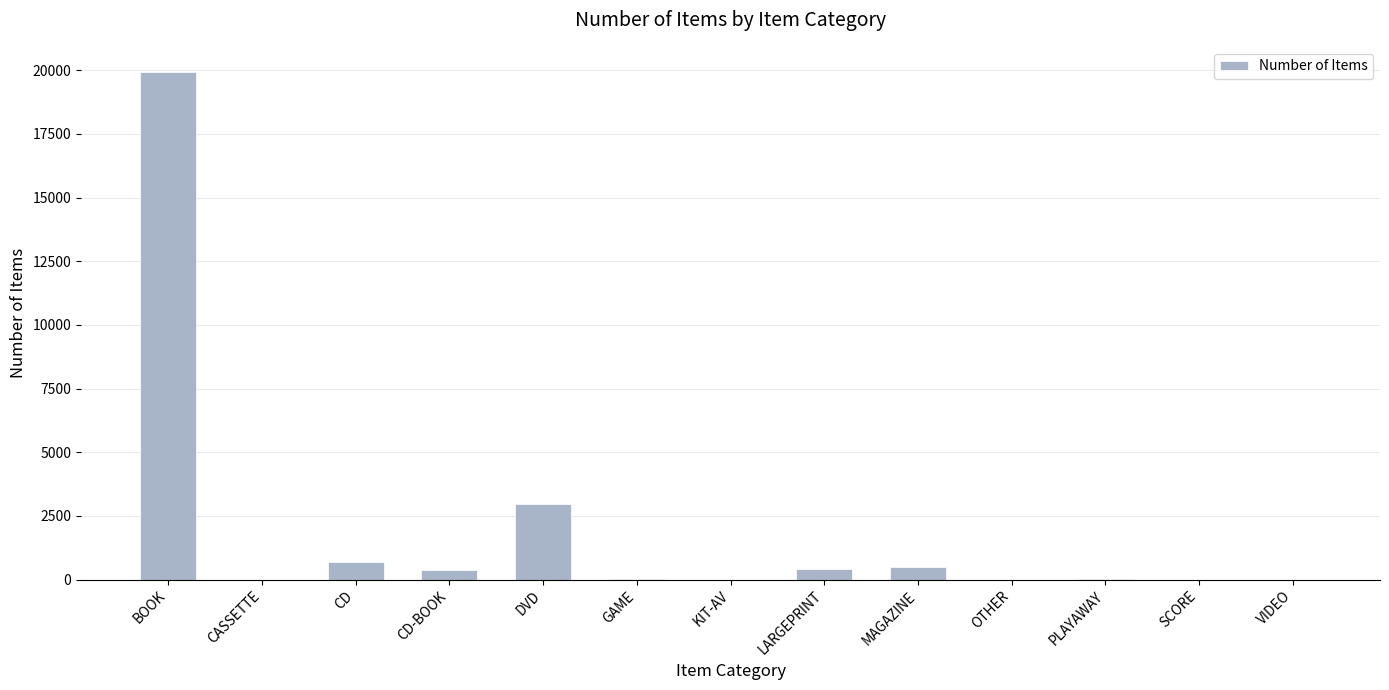

What is the maximum value shown in the chart?

19923